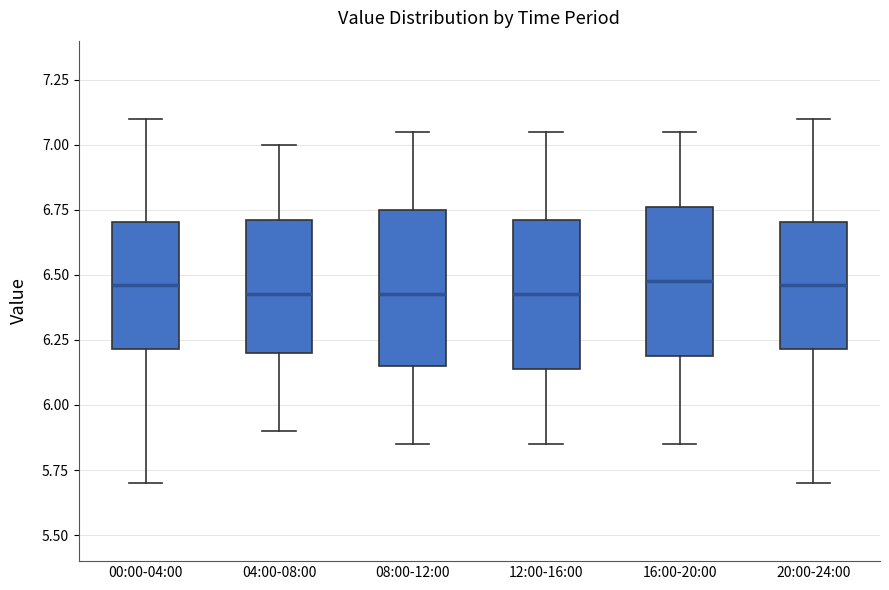

Reading left to right, read every box against the y-axis: the position of its median line, the range the box covers, and the ends of its whiskers. The values are not printed on the chart, so give them approximately, as read against the axis.

00:00-04:00: median 6.45, box 6.20 to 6.70, whiskers 5.70 to 7.10
04:00-08:00: median 6.45, box 6.20 to 6.70, whiskers 5.90 to 7.00
08:00-12:00: median 6.45, box 6.15 to 6.75, whiskers 5.85 to 7.05
12:00-16:00: median 6.45, box 6.15 to 6.70, whiskers 5.85 to 7.05
16:00-20:00: median 6.50, box 6.20 to 6.75, whiskers 5.85 to 7.05
20:00-24:00: median 6.45, box 6.20 to 6.70, whiskers 5.70 to 7.10